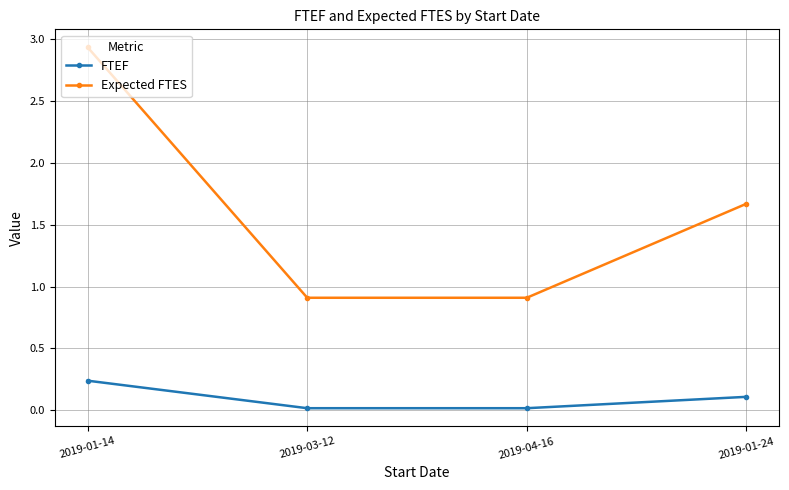

Rank the series by their average value, from highest to lowest.

Expected FTES, FTEF